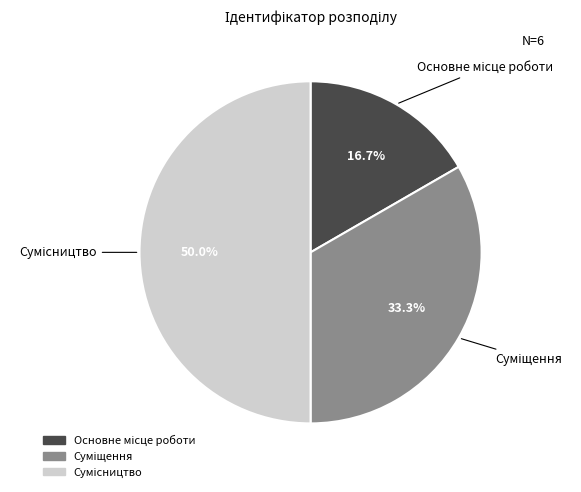

Is Сумісництво the majority of the pie?

No